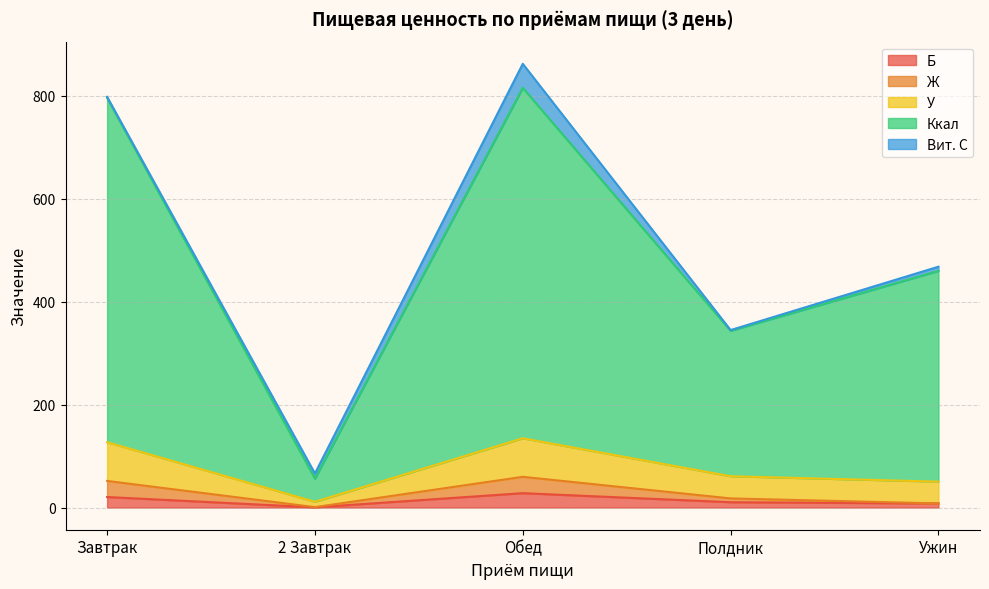

What is the total value across all series at Обед?

861.9